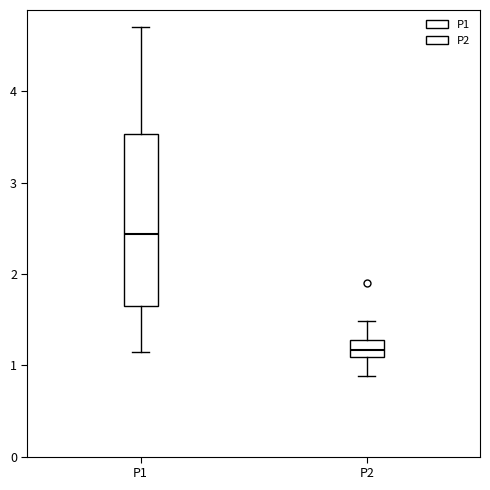

Which box's median line is the highest?

P1